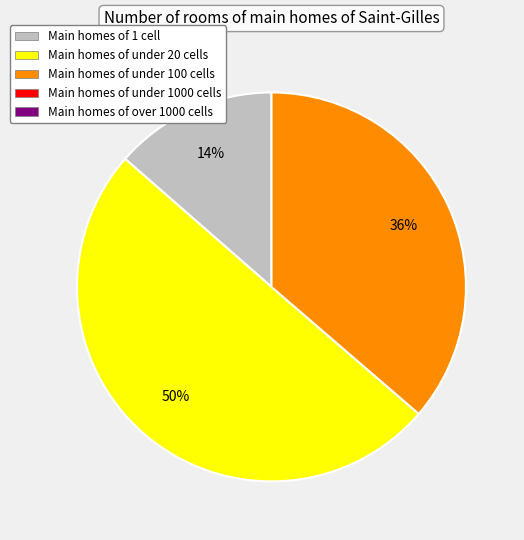

To the nearest percent, what is the average slice percentage?

33%